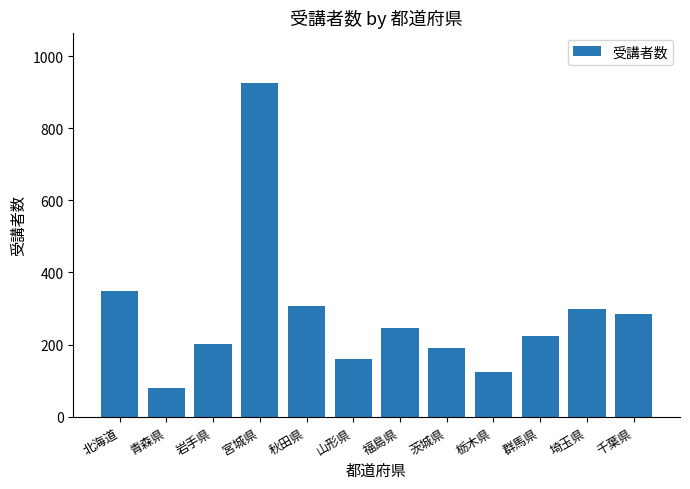

At which category does the chart reach its minimum across all series?

青森県